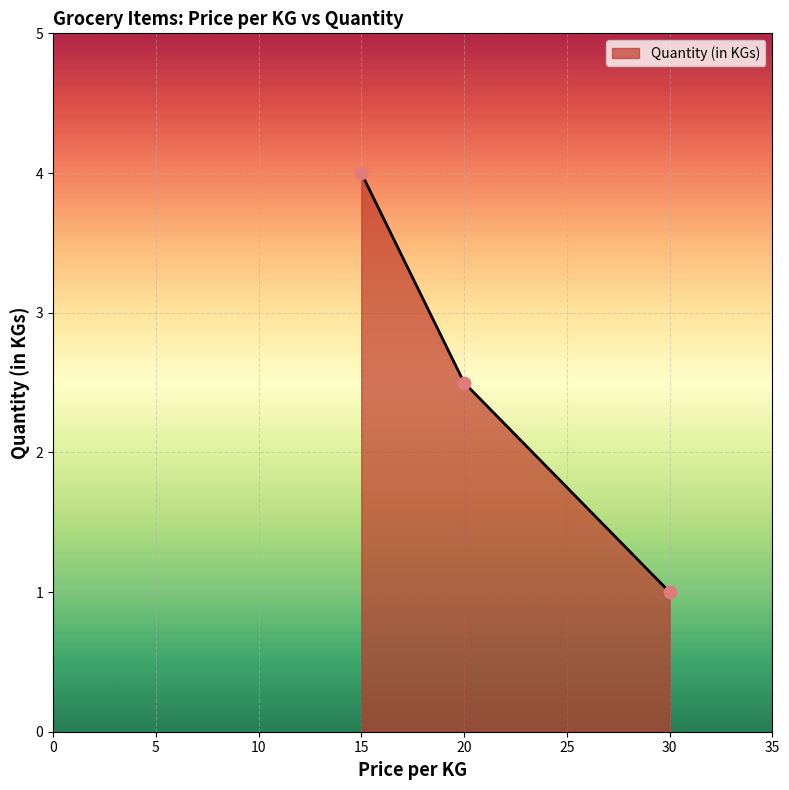

Approximately how many times larger is the value at 30 compared to 20?

0.4